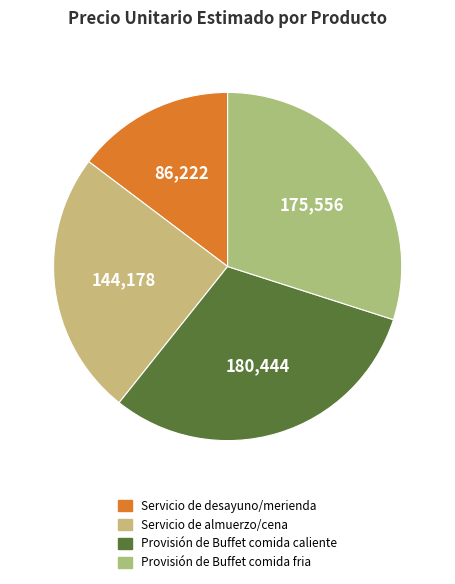

What percentage is the Provisión de Buffet comida caliente slice, to the nearest percent?

31%